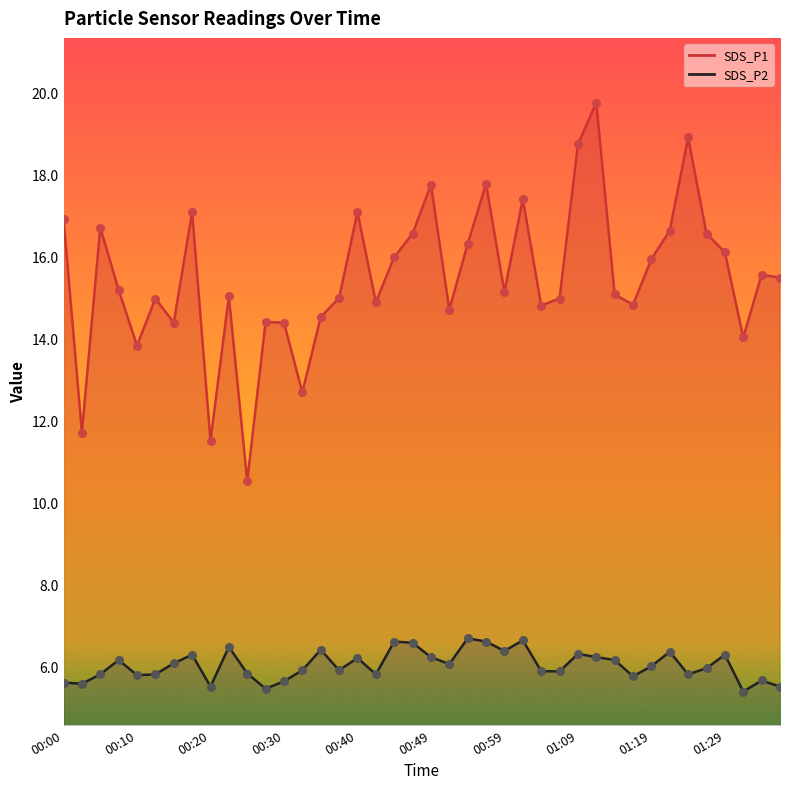

What is the total value across all series at 01:17?

20.6